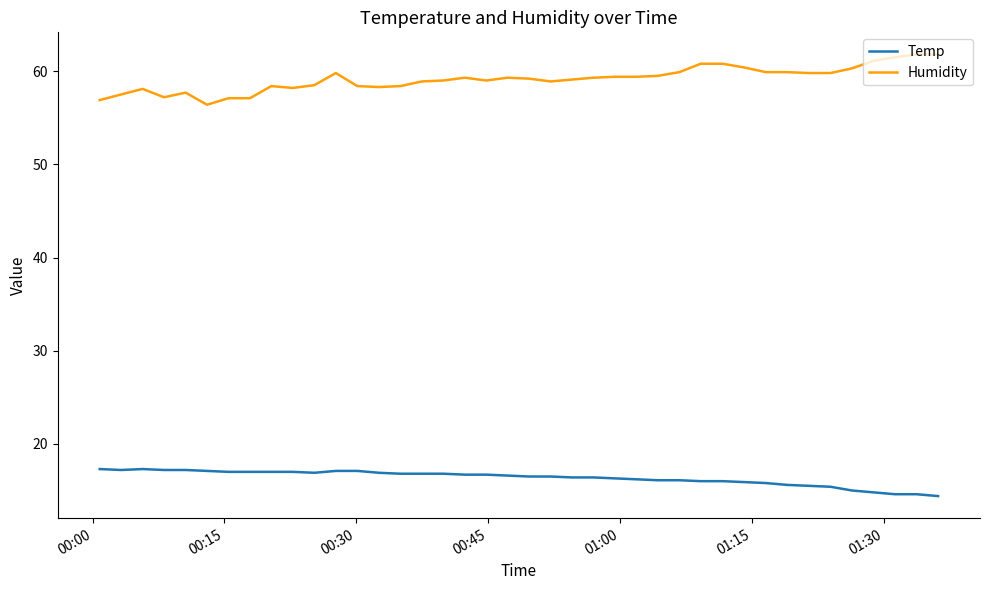

How many lines are shown in the chart?

2